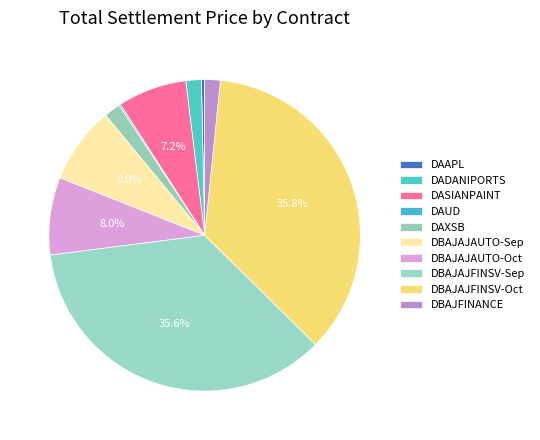

How much of the chart is everything except DBAJFINANCE?

98.4%